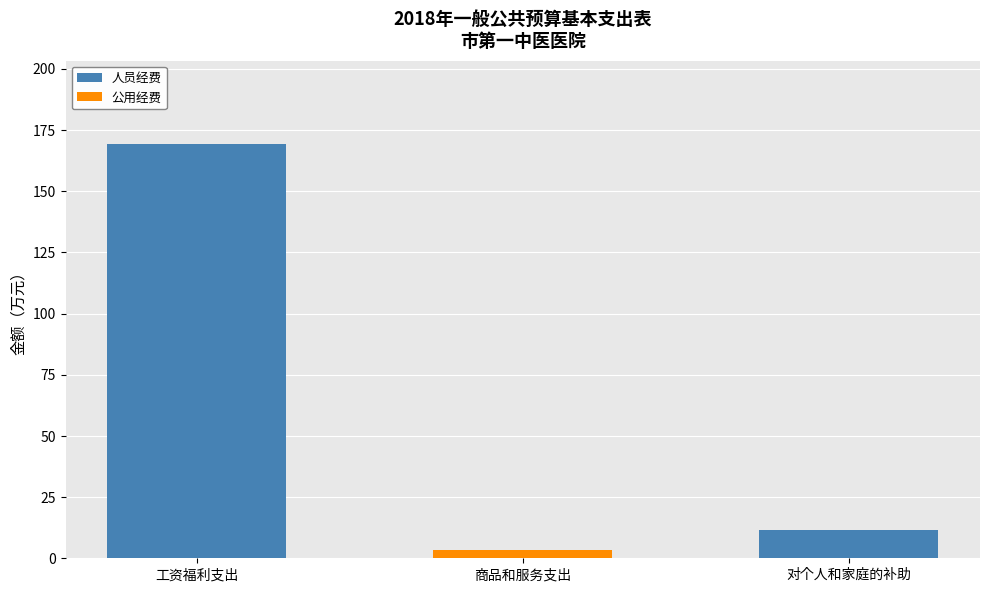

What is the approximate value of 人员经费 at 对个人和家庭的补助?

11.5